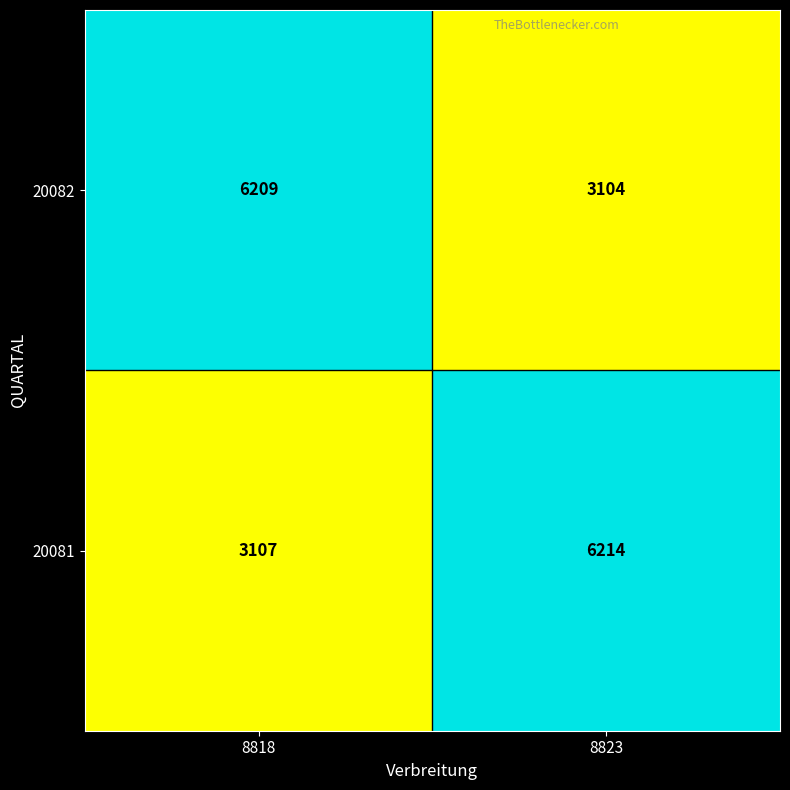

Count the number of data series in this chart.

2